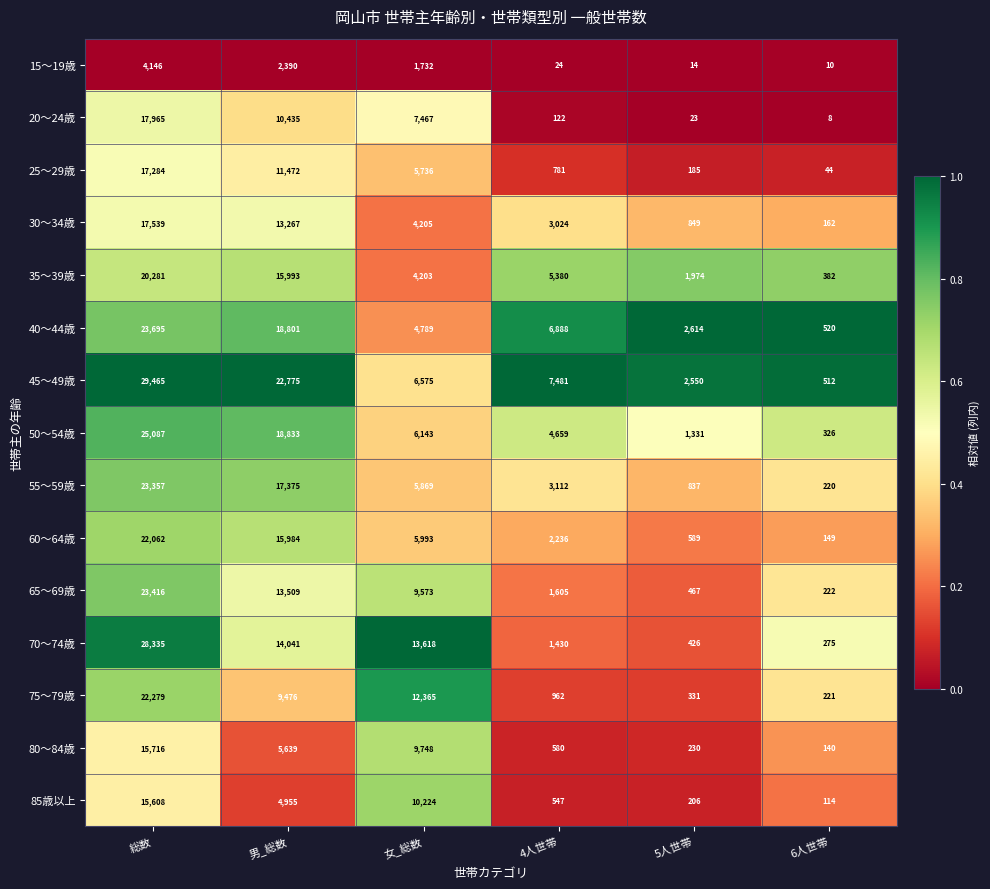

At how many categories does at least one series exceed 3764?

4